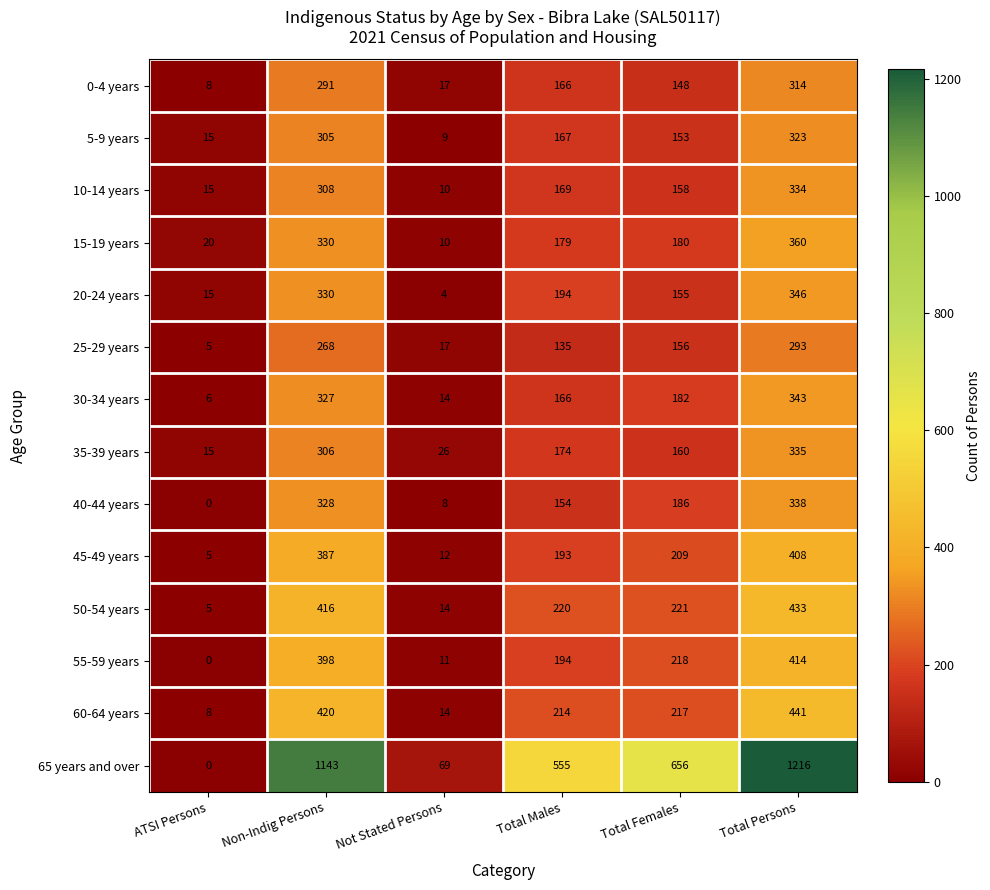

What is the minimum value for 30-34 years?

6